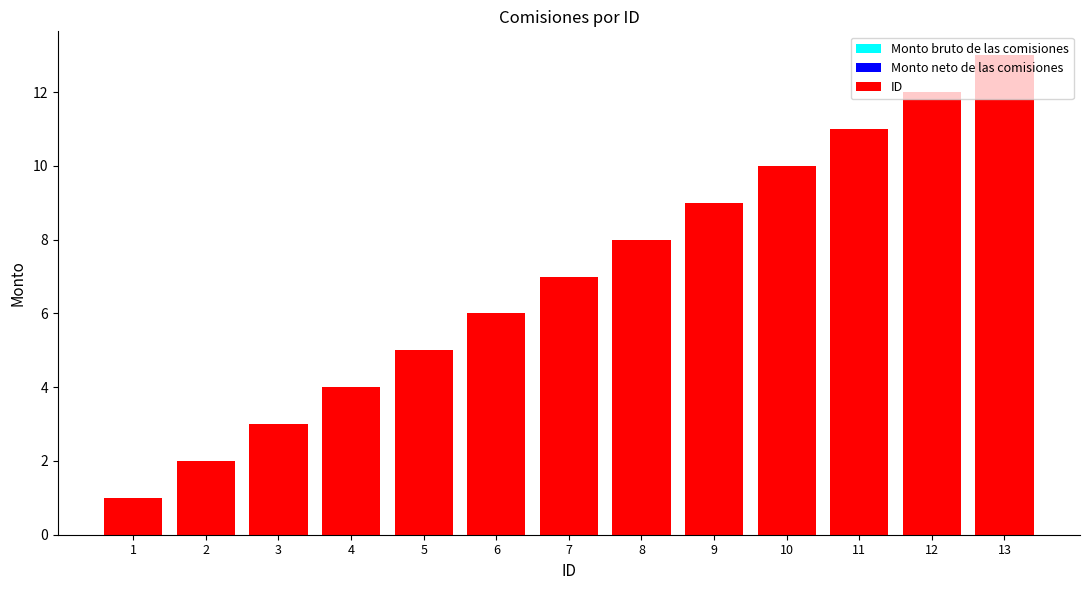

What is the ratio of the value at 5 to the value at 11?

0.5